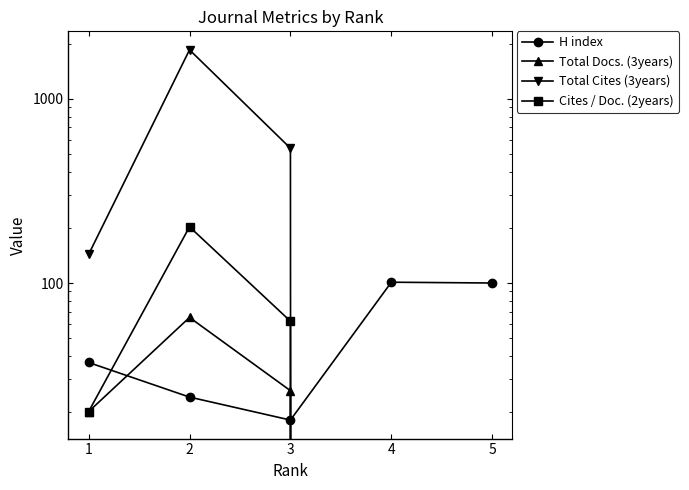

How many interior local peaks does the Total Docs. (3years) series have?

1